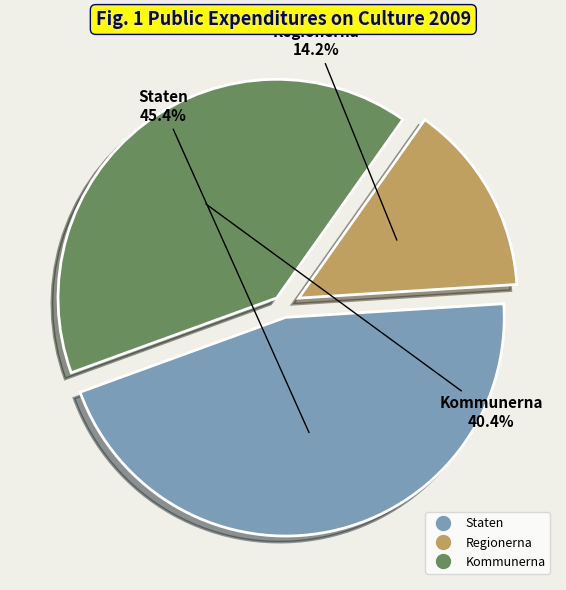

Rank the categories by value from highest to lowest.

Staten, Kommunerna, Regionerna